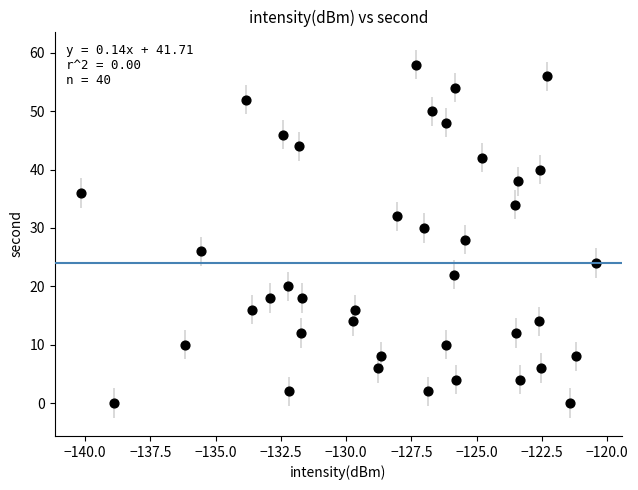

What is the range of Y values (max minus min)?

58